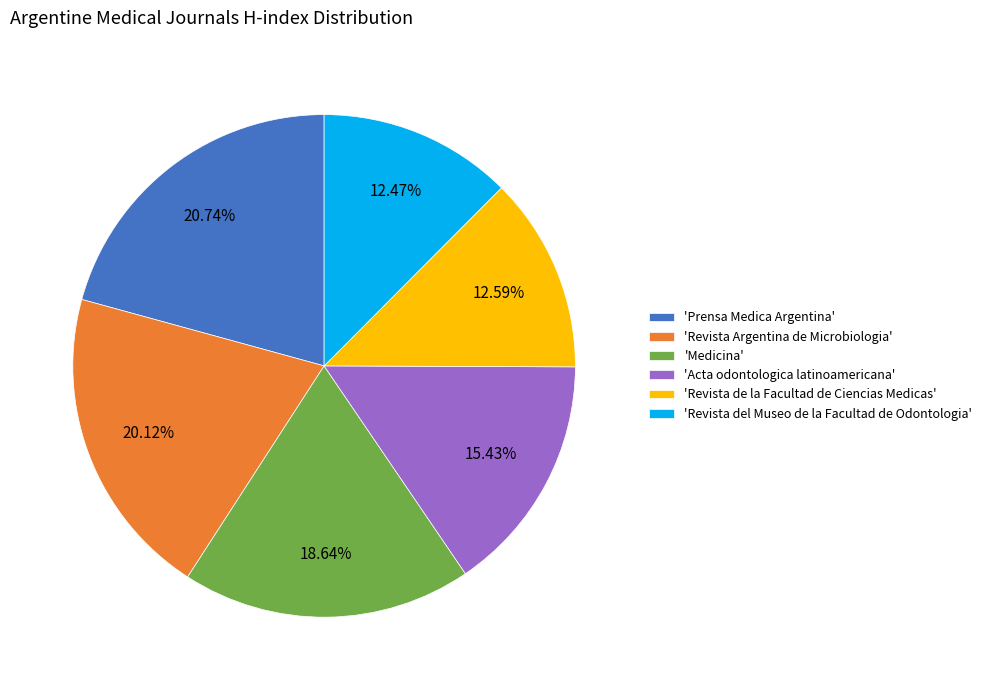

To the nearest percent, what is the average slice percentage?

17%